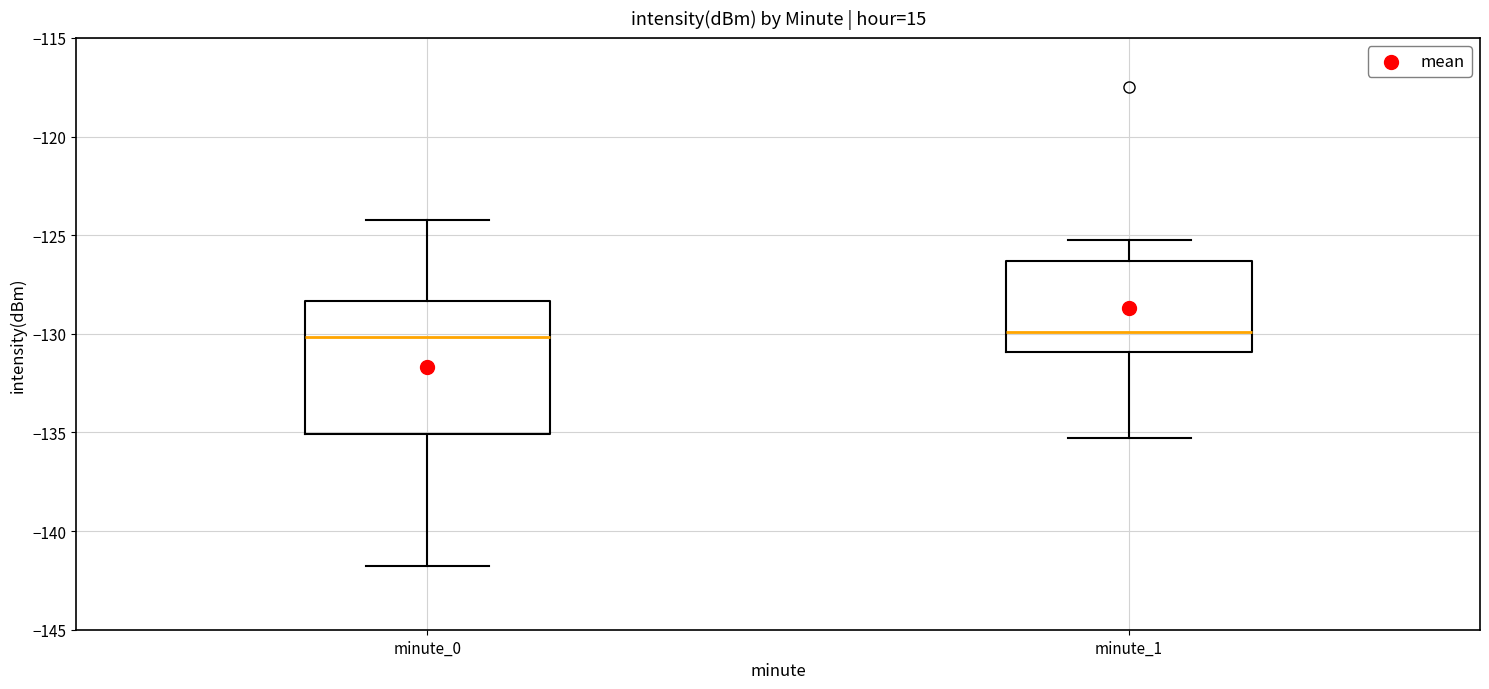

Comparing the boxes themselves (not the whiskers), which one is the tallest?

minute_0